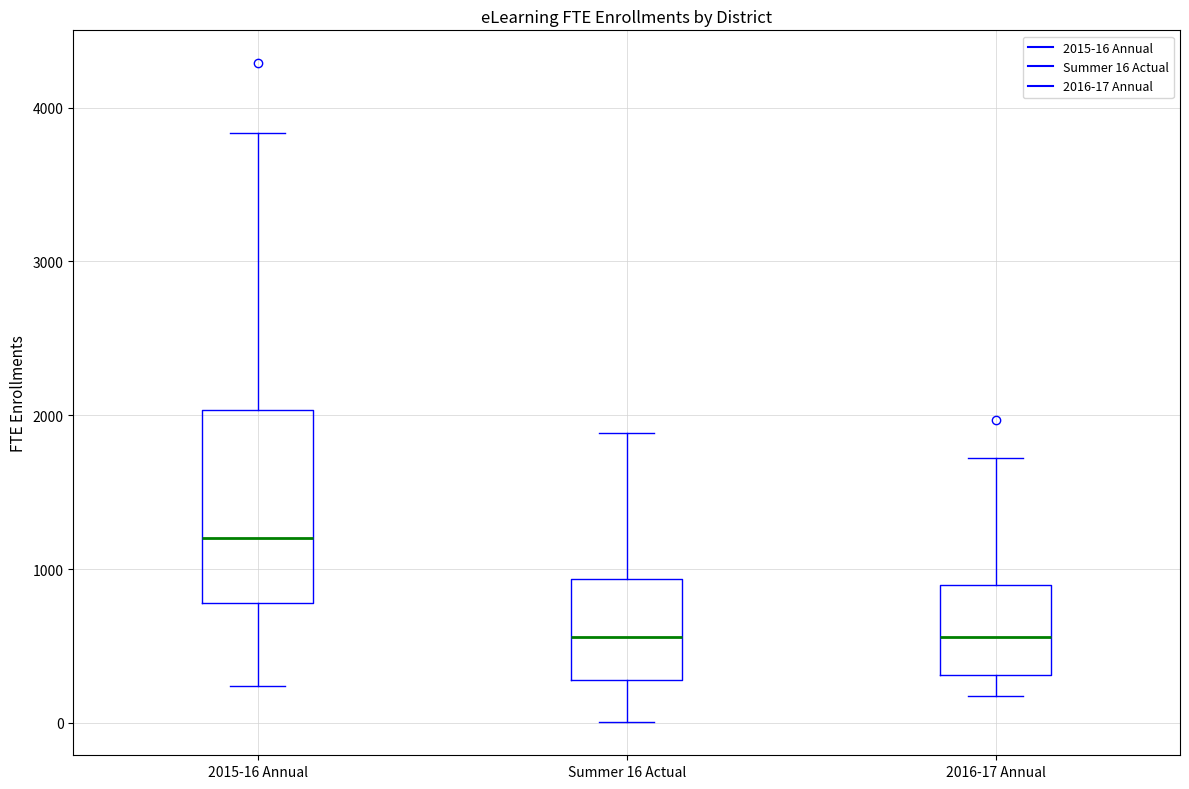

Comparing the boxes themselves (not the whiskers), which one is the tallest?

2015-16 Annual